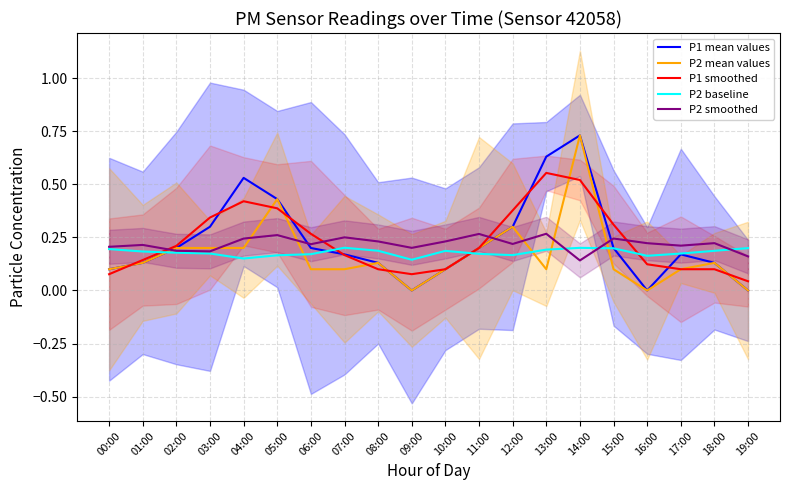

After their last crossing, which series has the higher values: P2 mean values or P2 baseline?

P2 baseline